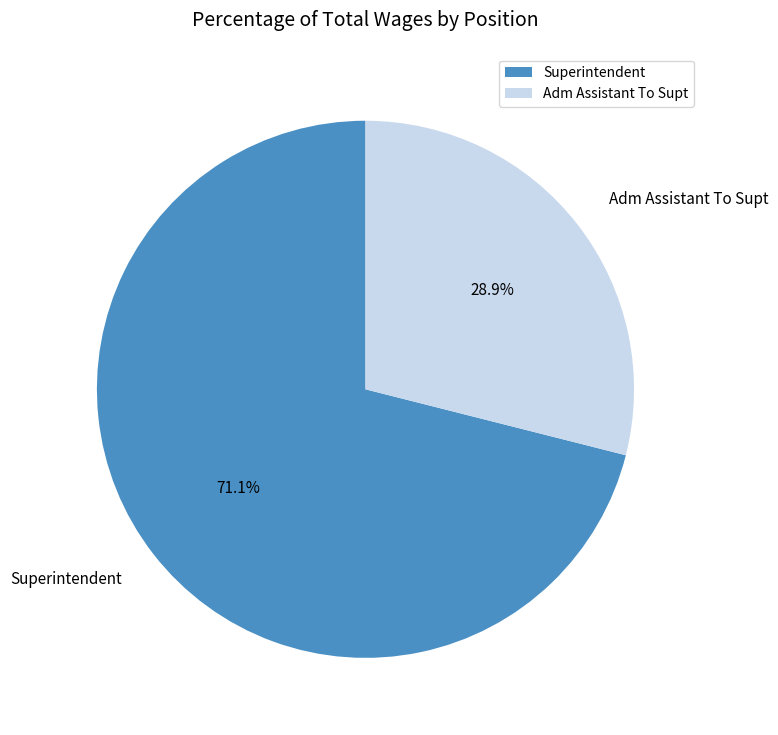

Rank the categories by value from highest to lowest.

Superintendent, Adm Assistant To Supt